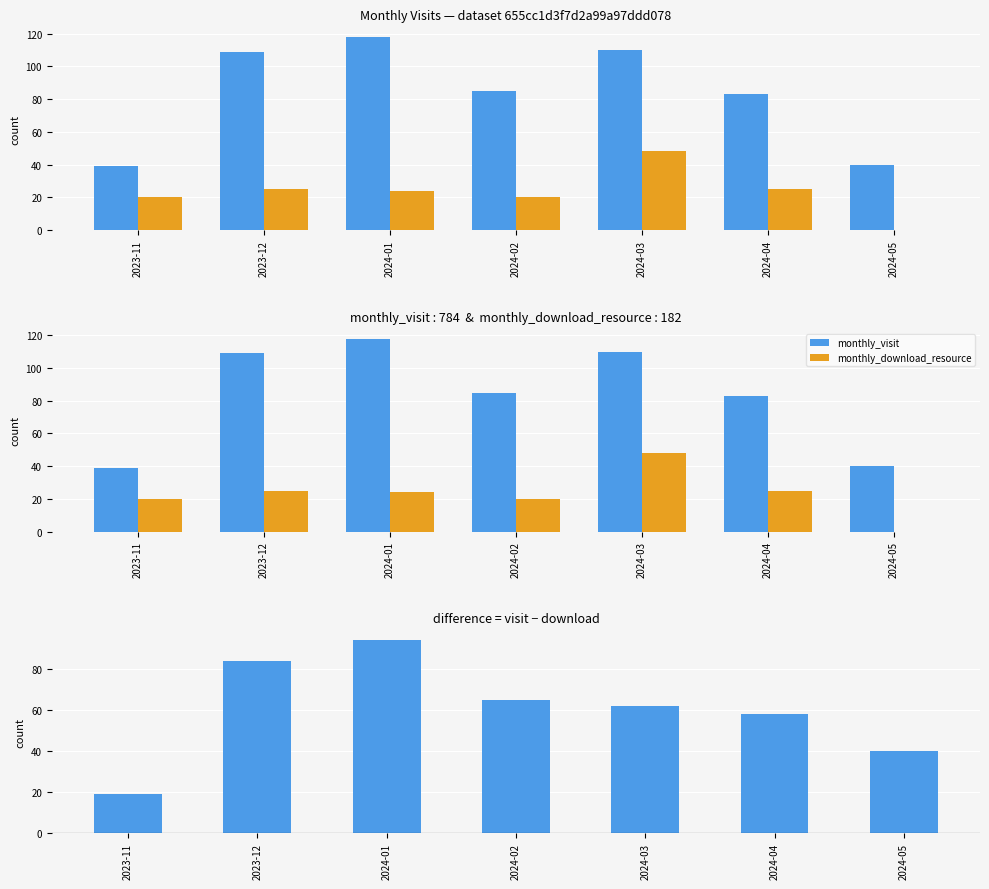

What is the difference between the second highest and second lowest values in the visit − download series?

44